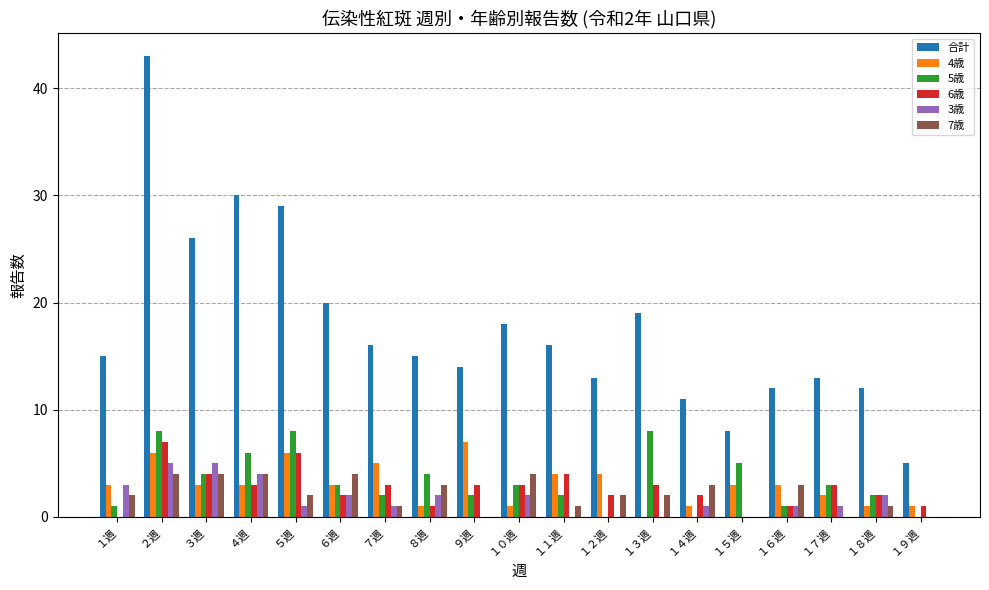

Are the bars horizontal?

No